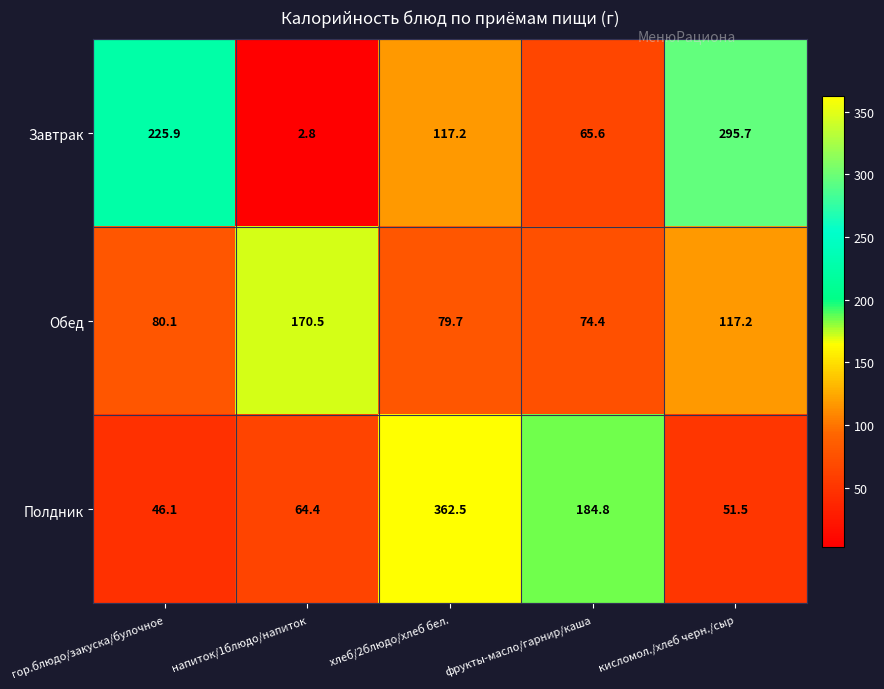

What is the sum of the Завтрак values at кисломол./хлеб черн./сыр and хлеб/2блюдо/хлеб бел.?

412.9